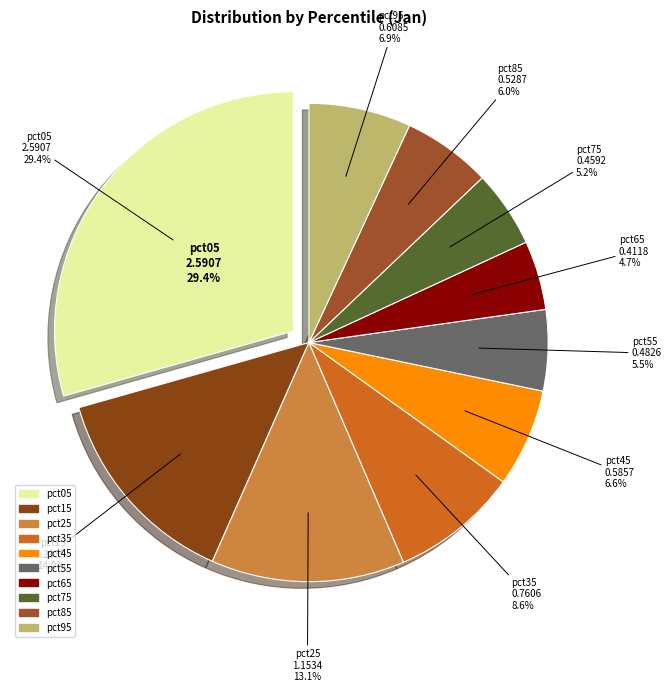

How many segments does this pie chart have?

10